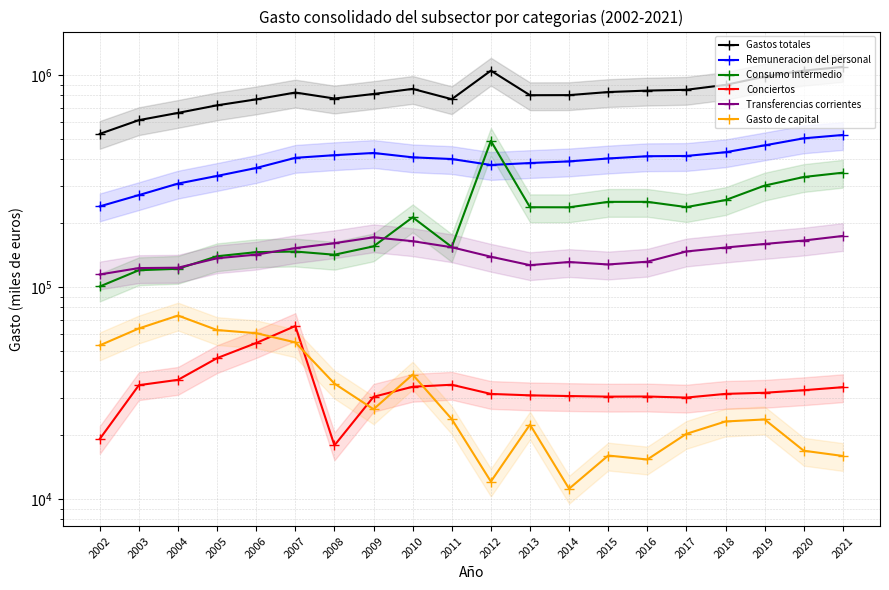

Does the chart have visible grid lines?

Yes